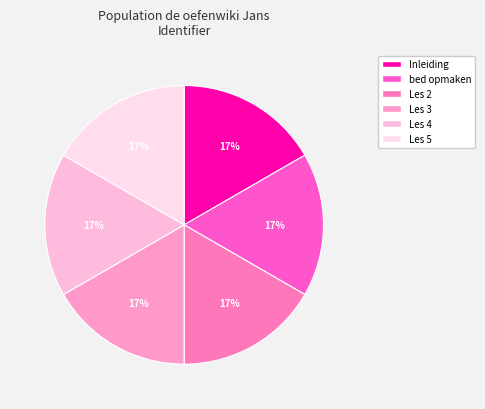

Which category has the smallest portion of the pie?

Inleiding